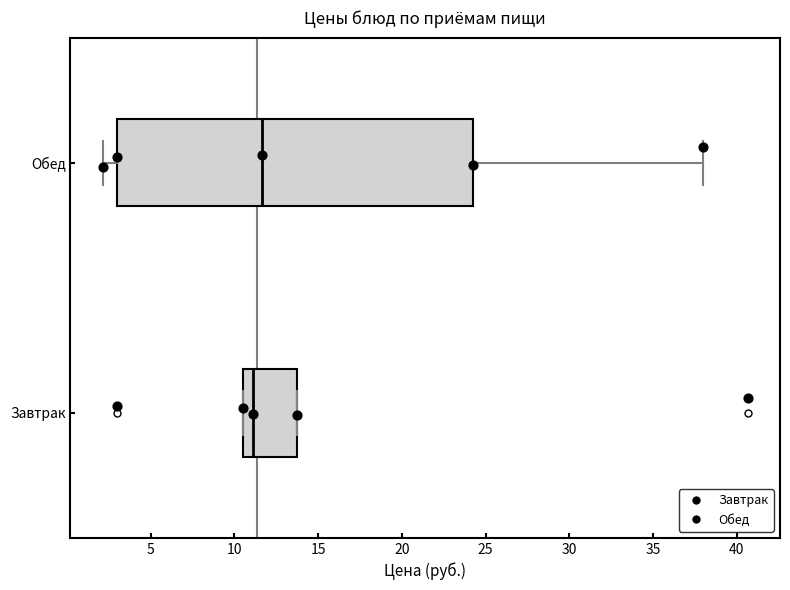

Where is the right edge of the box for Обед on the x-axis? The values are not printed on the chart, so give them approximately, as read against the axis.

24.0